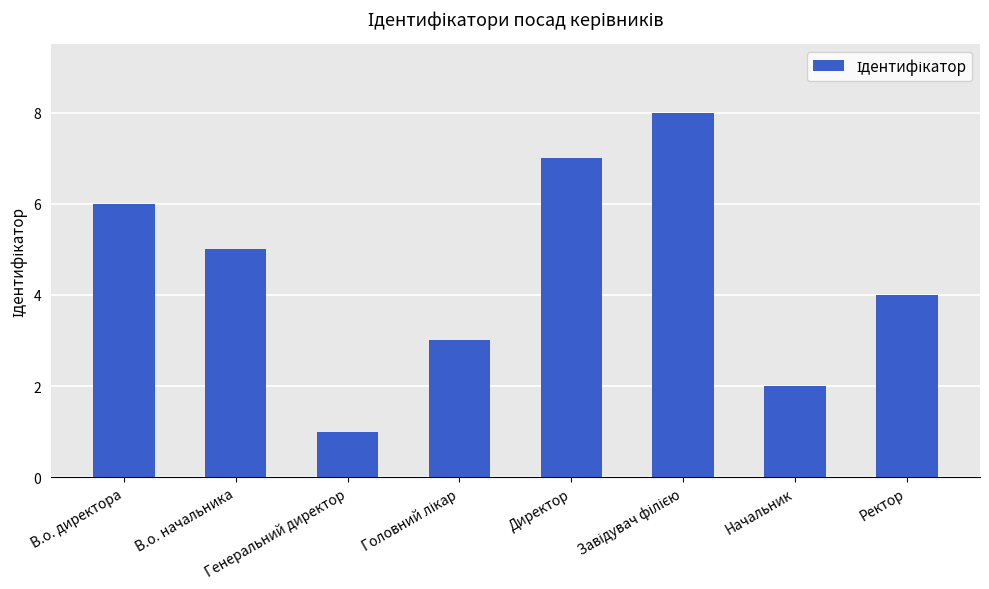

What is the value of the 3rd bar from the left?

1